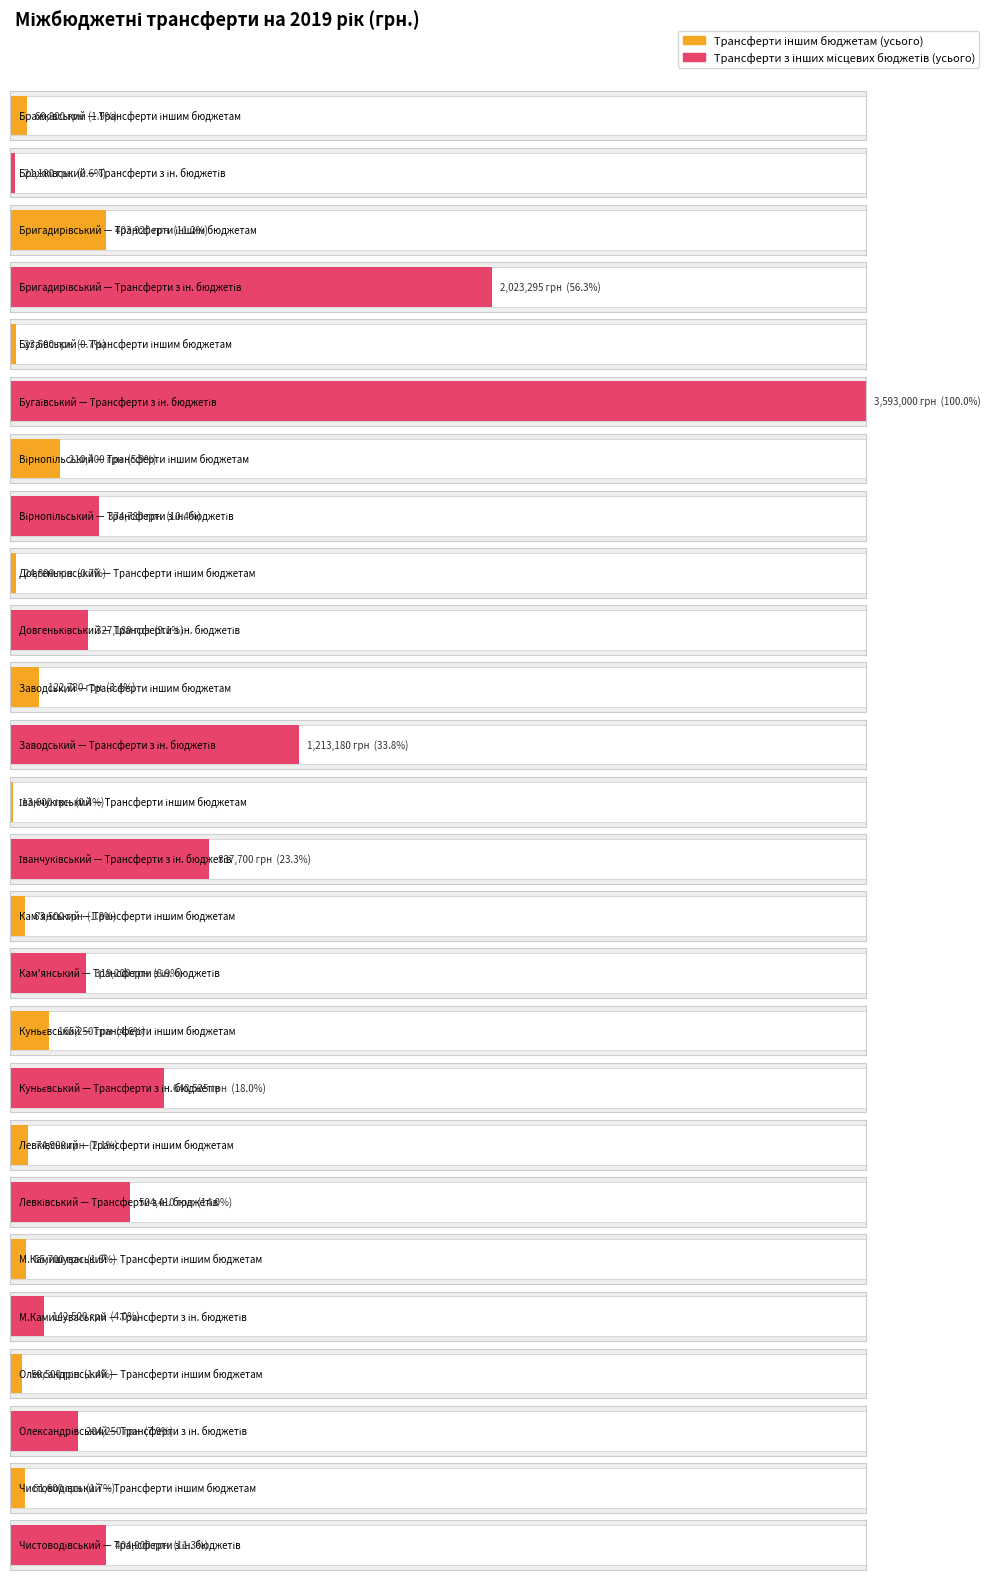

Reading right to left, list all the values displayed in this chart.

Трансферти іншим бюджетам (усього): 61600	50500	65700	74900	165250	63500	13600	122780	24800	210400	23500	403920	69800
Трансферти з інших місцевих бюджетів (усього): 404900	284250	142500	504410	648525	319200	837700	1213180	327180	374780	3593000	2023295	21100